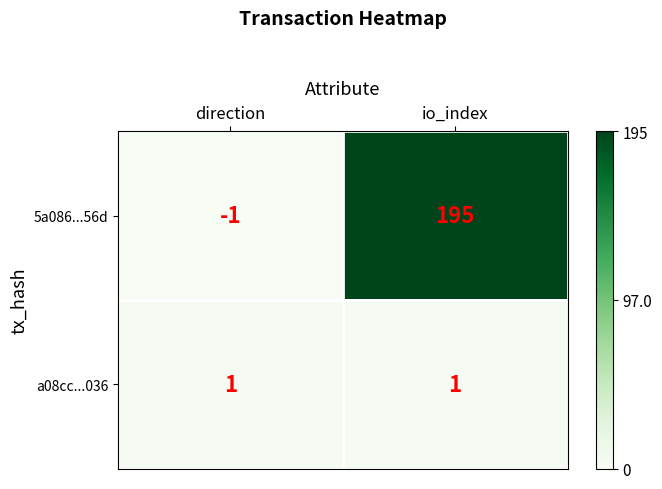

The a08cc...036 series shows 1 at direction. True or false?

True